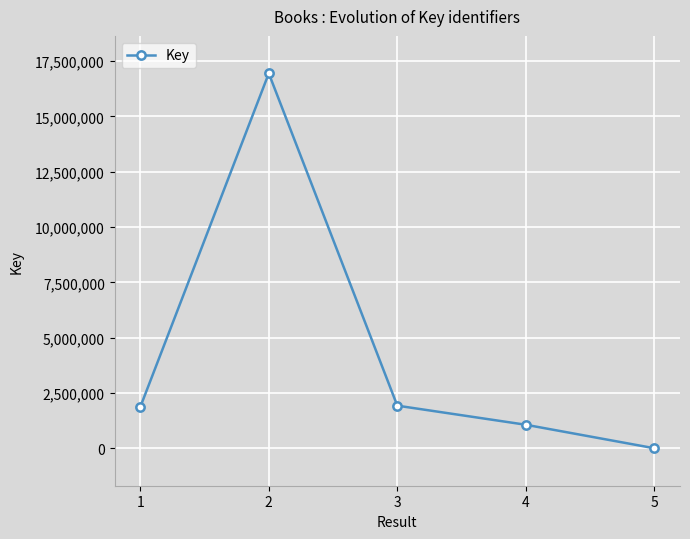

What is the value of the 4th point from the left?

1066793